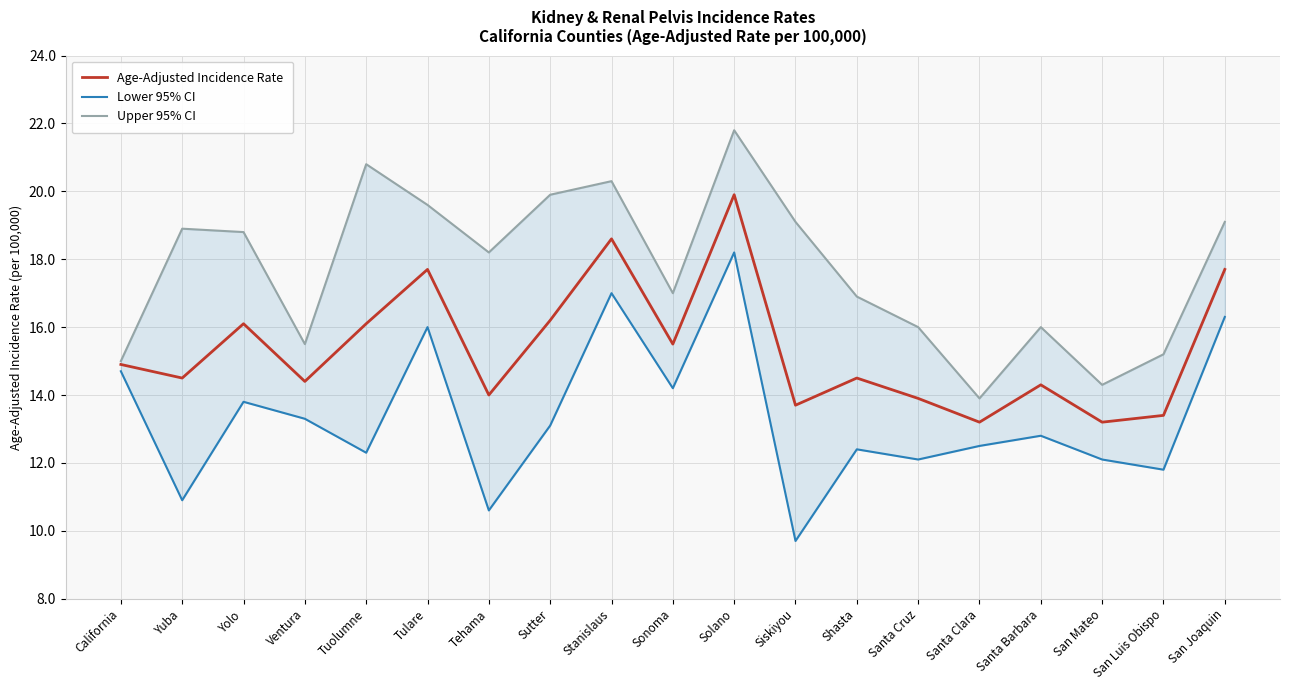

What is the label of the 2nd point from the right?

San Luis Obispo